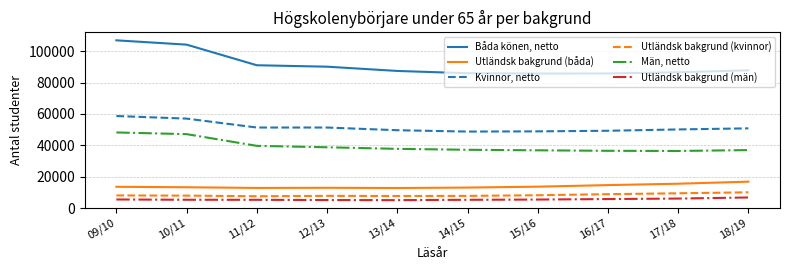

What is the maximum value for Utländsk bakgrund (män)?

6790